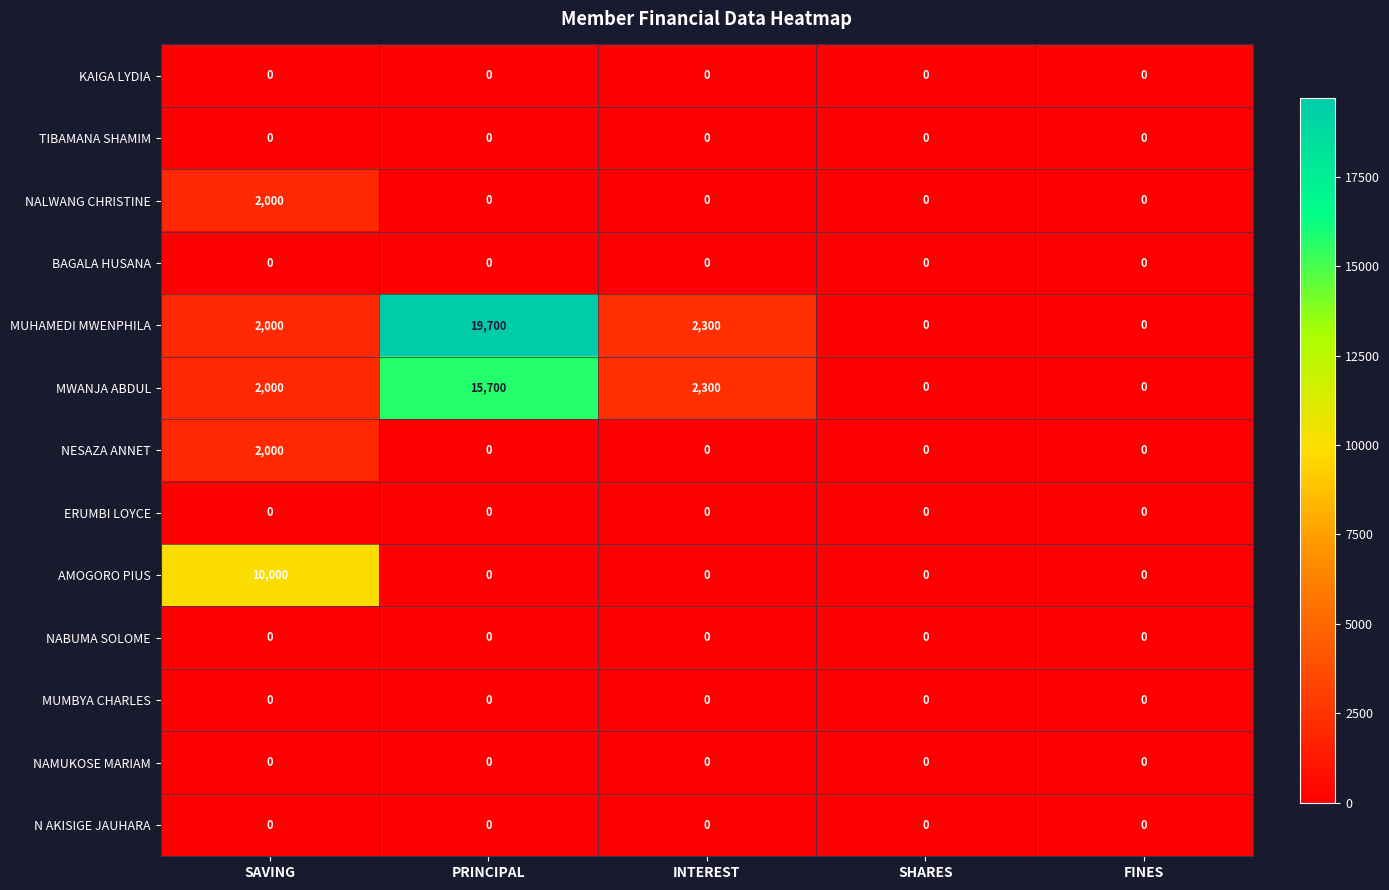

What value does the MUHAMEDI MWENPHILA series have at PRINCIPAL?

19700